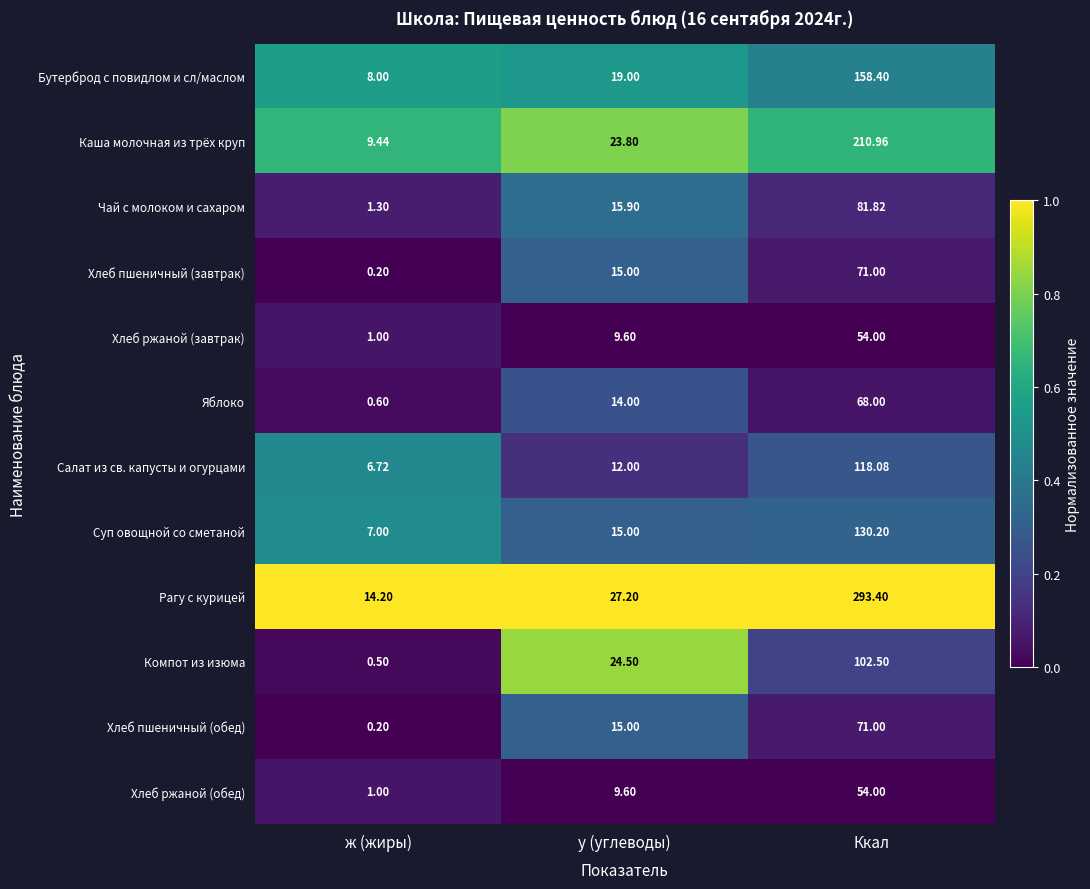

Which series has the largest total across all categories?

Рагу с курицей